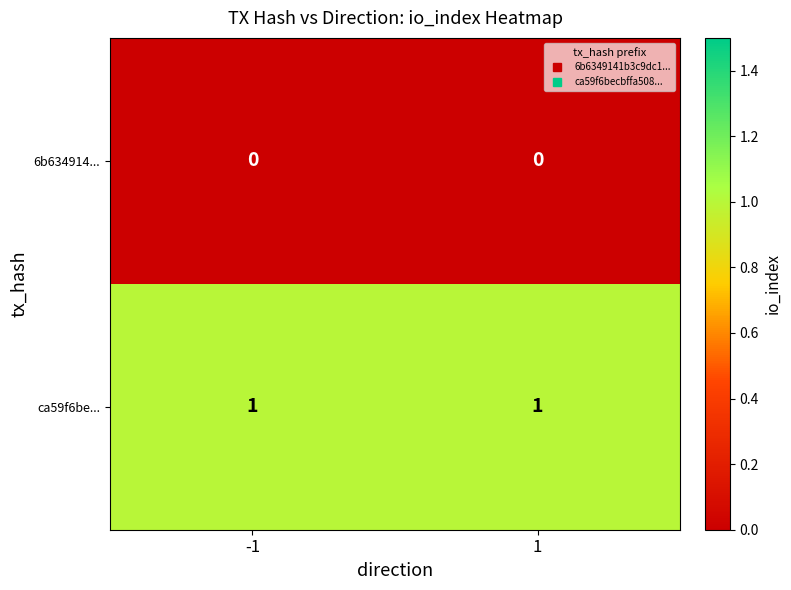

Rank the series at -1 from lowest to highest value.

6b634914..., ca59f6be...